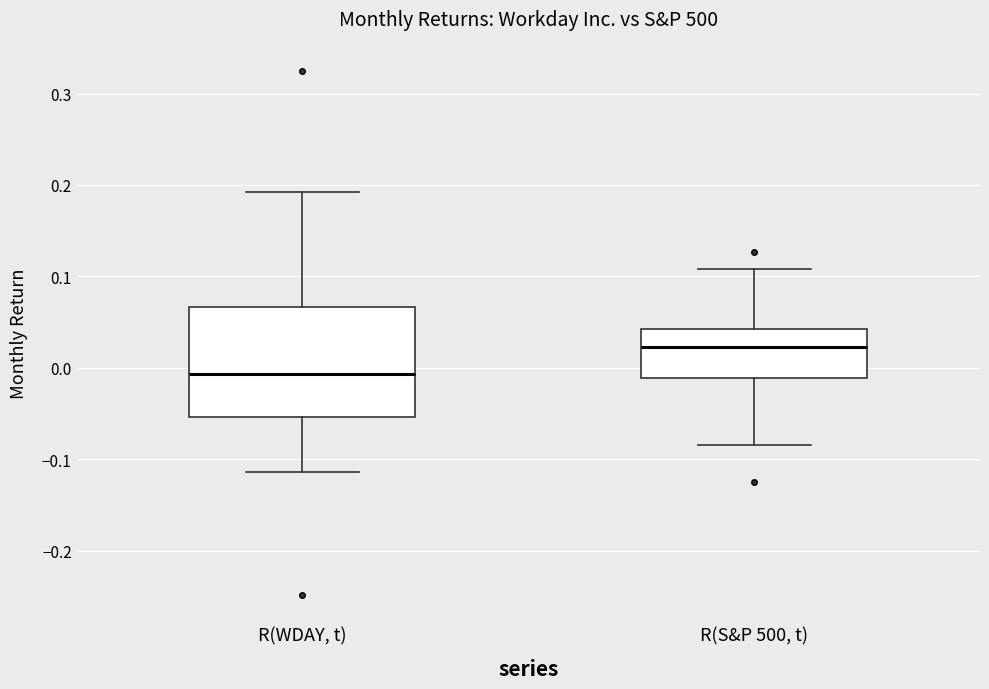

Where is the upper edge of the box for R(WDAY, t) on the y-axis? The values are not printed on the chart, so give them approximately, as read against the axis.

0.07